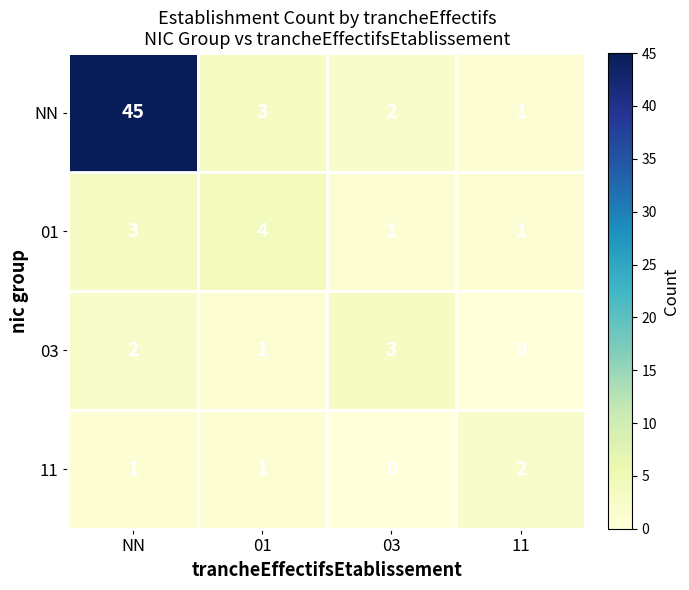

List the series in order of their peak value, highest first.

NN, 01, 03, 11